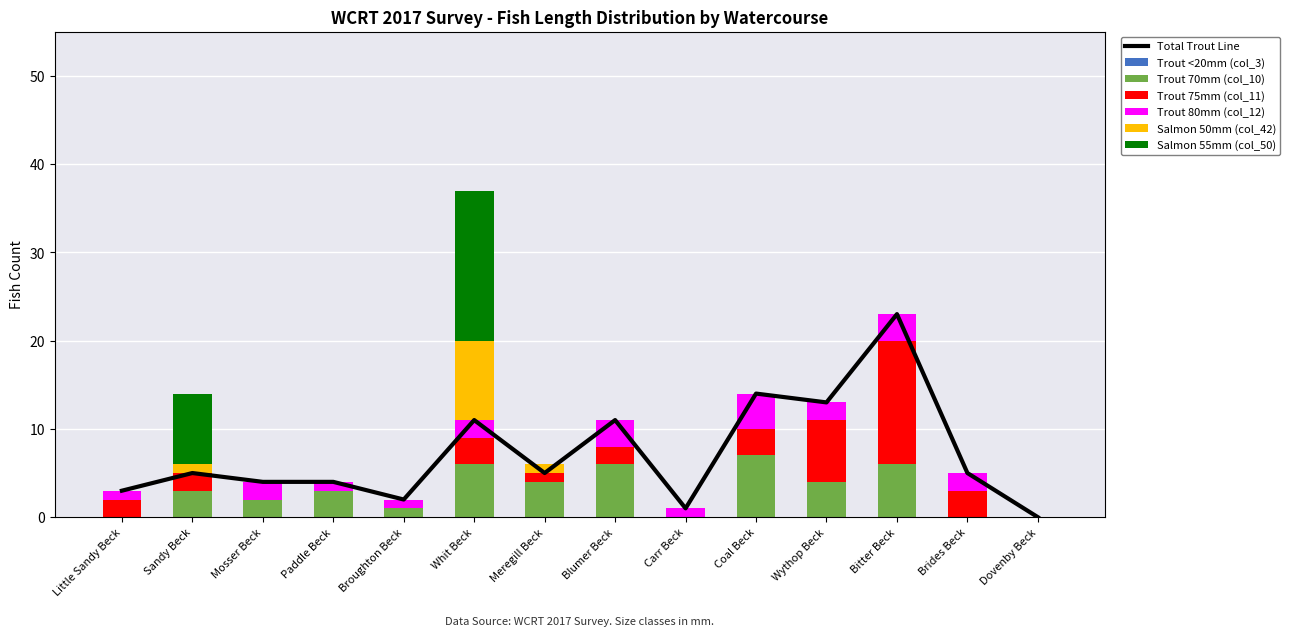

Which has a higher value, Whit Beck or Dovenby Beck?

Whit Beck